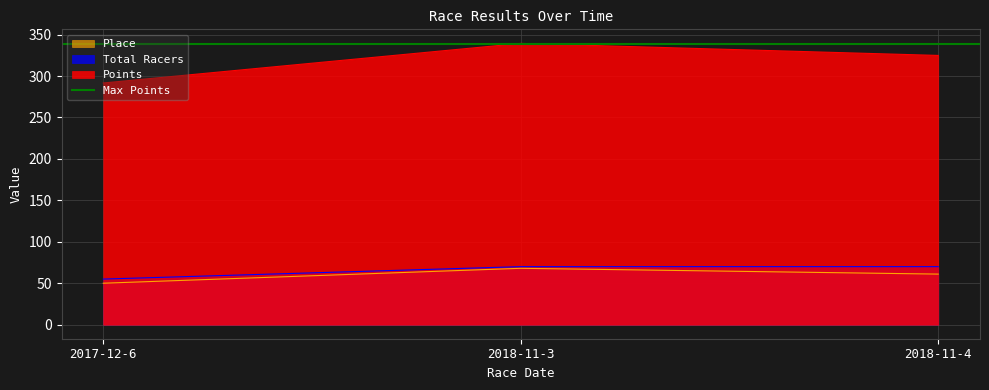

What is the highest value of the Place series?

68.0